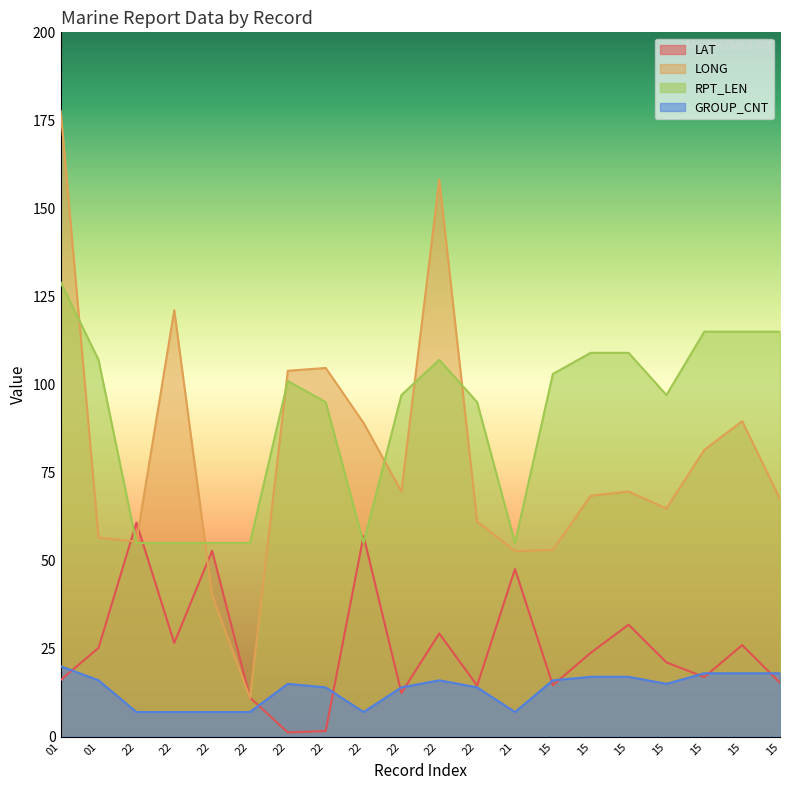

Is it true that LAT equals 21.1 at 15?

True